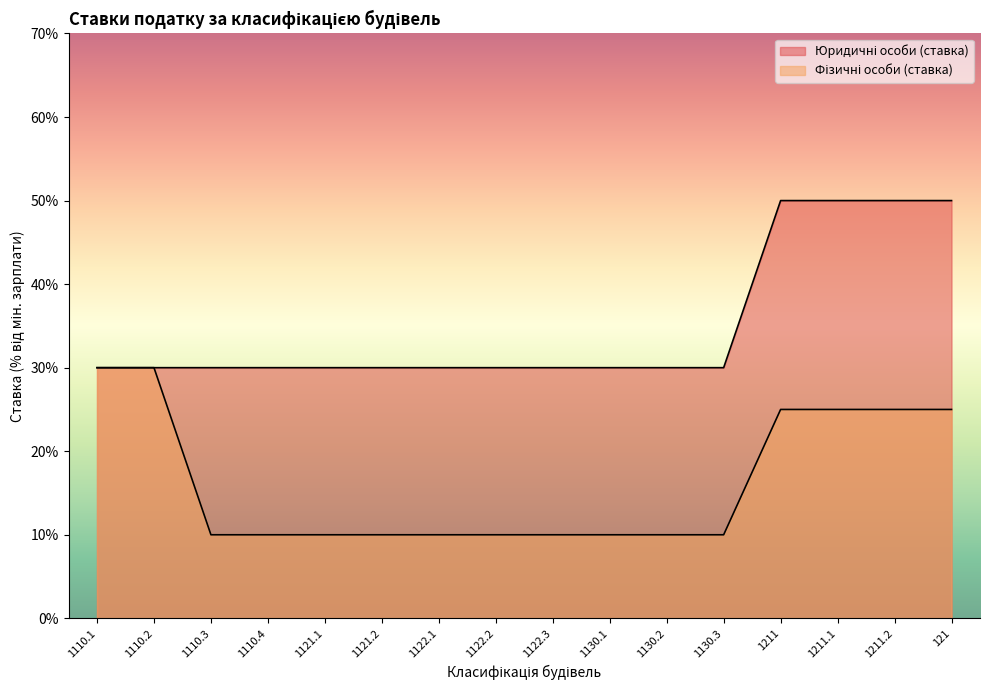

What are all the series names shown in the legend?

Юридичні особи (ставка), Фізичні особи (ставка)